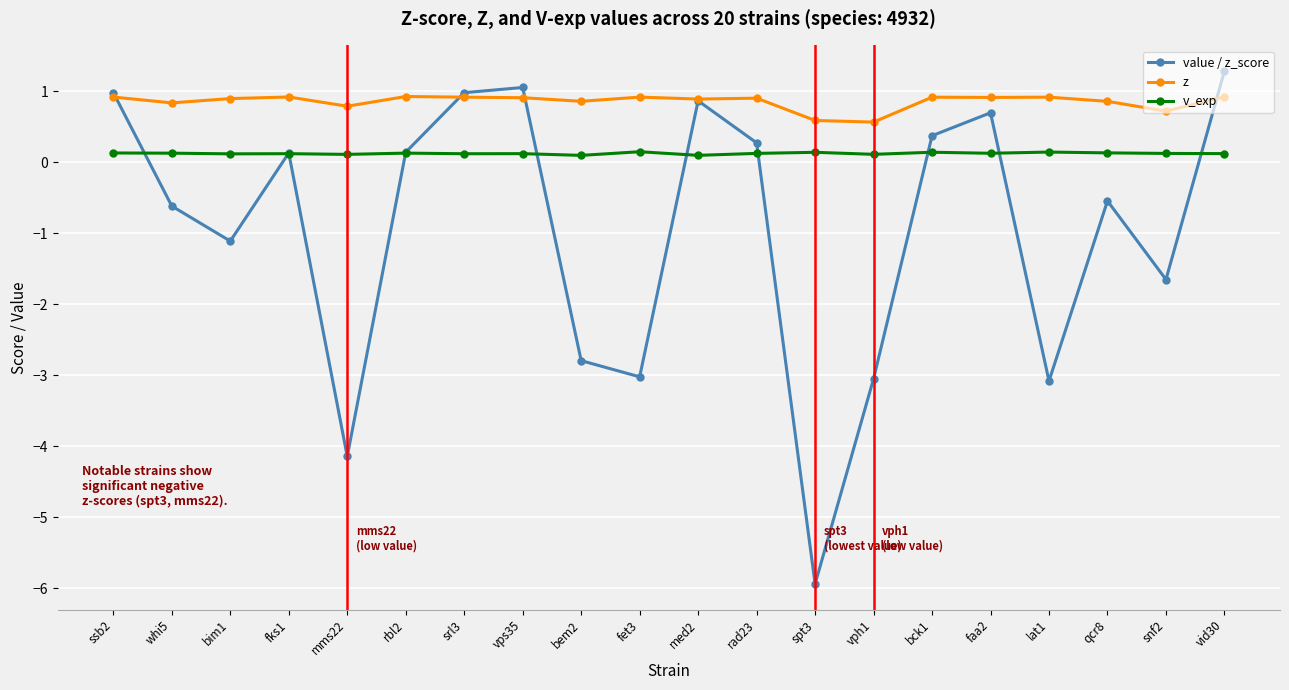

The z series shows 1.5 at fet3. True or false?

False